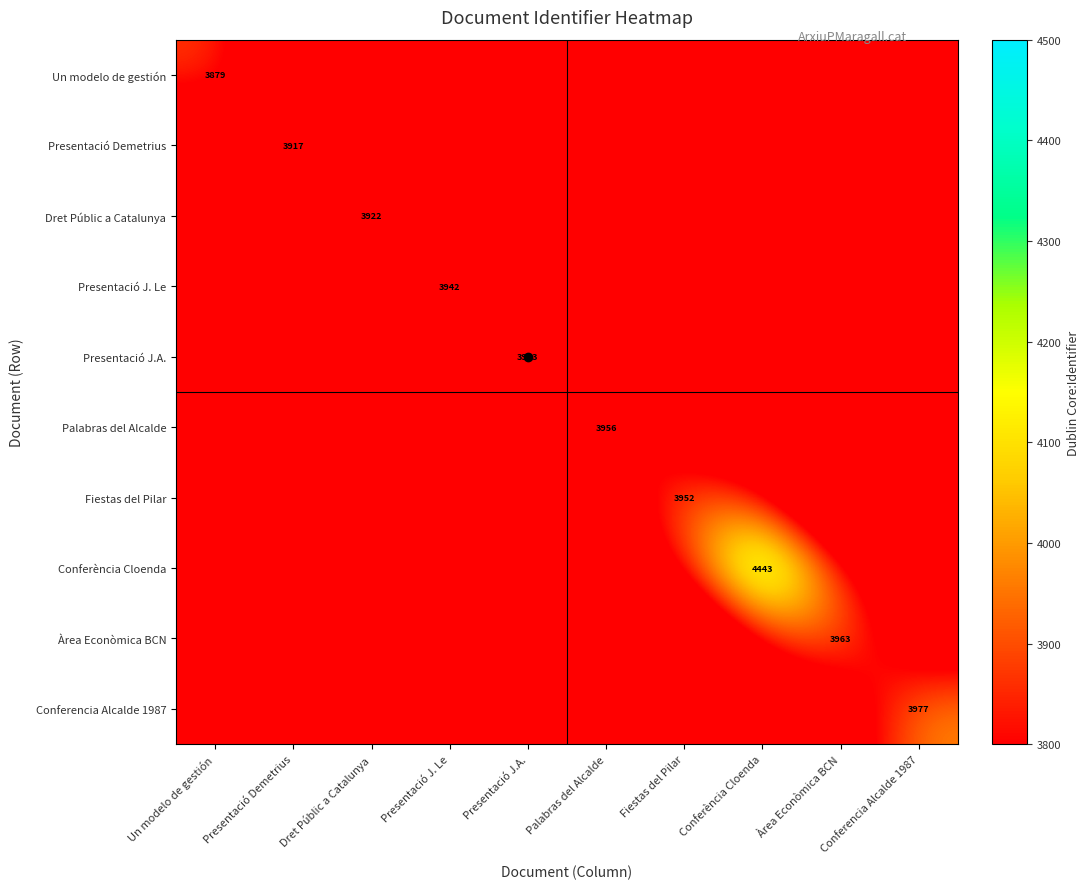

At how many categories does at least one series exceed 2398?

10